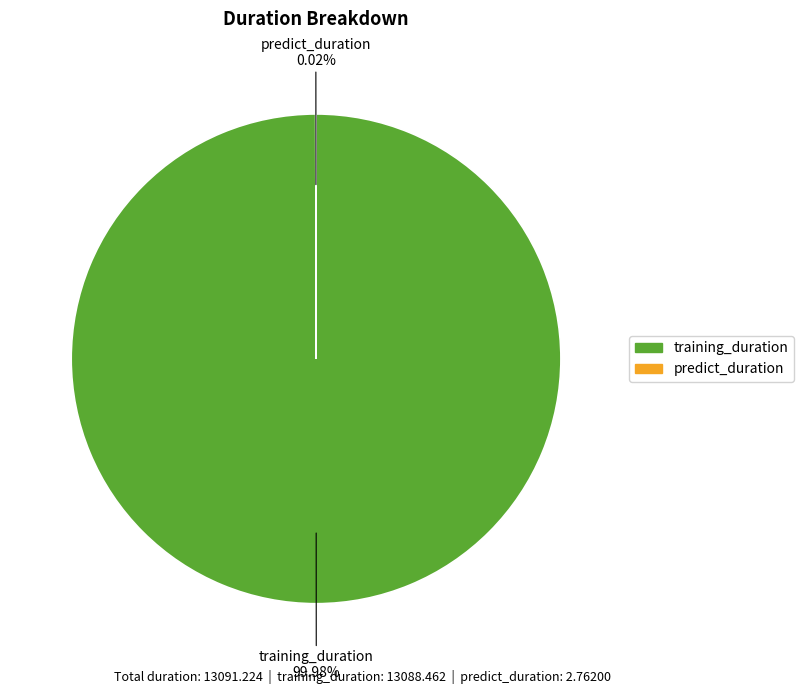

Which category accounts for the majority?

training_duration